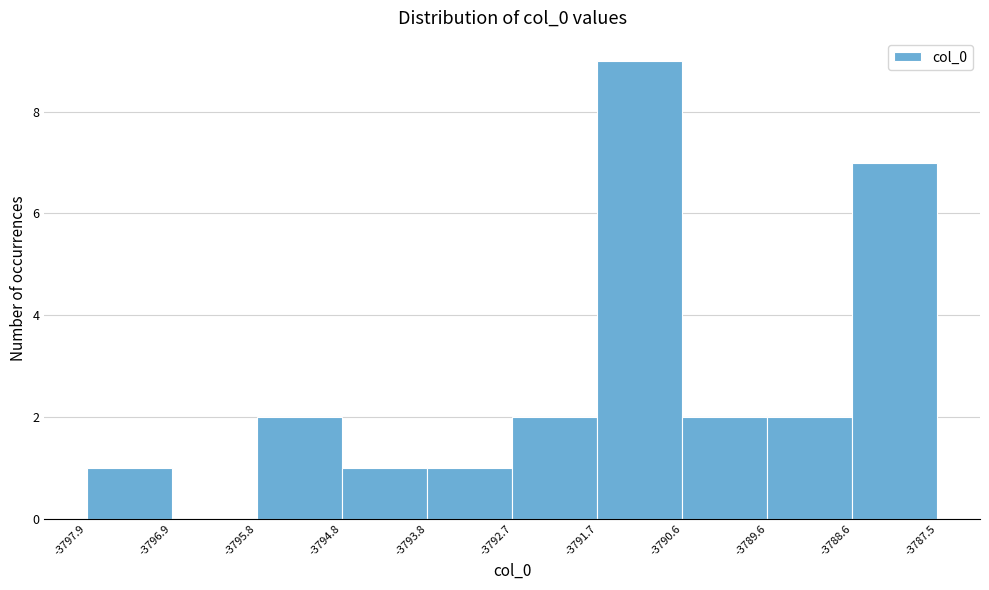

Over which range of the x-axis is the bar tallest?

-3791.7 to -3790.6